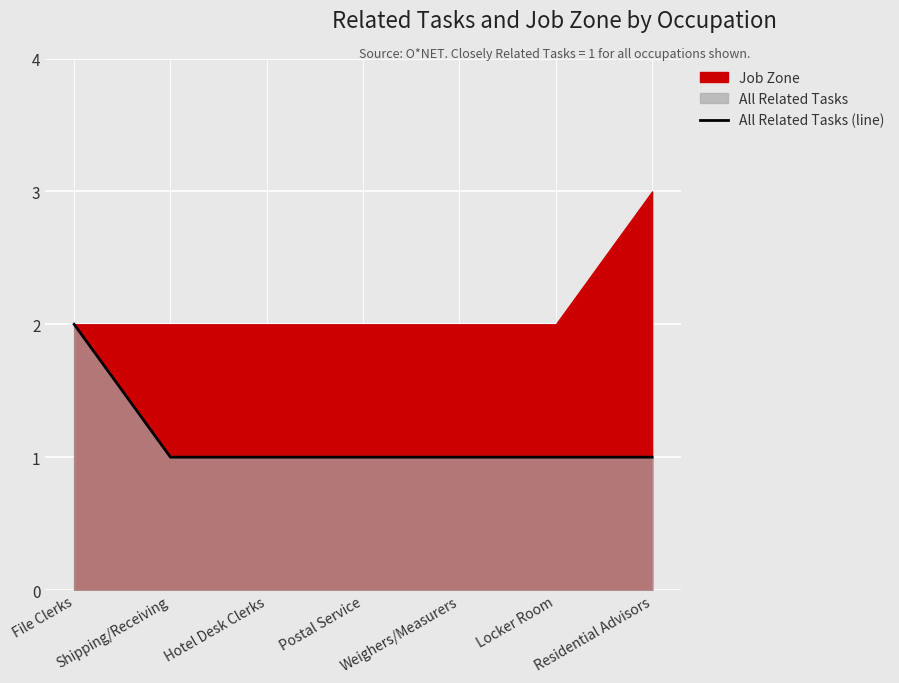

The value of All Related Tasks (line) at Residential Advisors is 2. True or false?

False